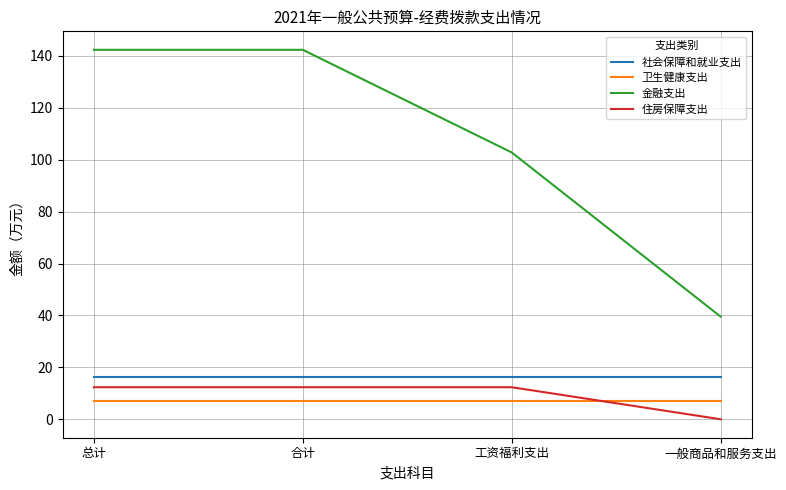

What are all the series names shown in the legend?

社会保障和就业支出, 卫生健康支出, 金融支出, 住房保障支出